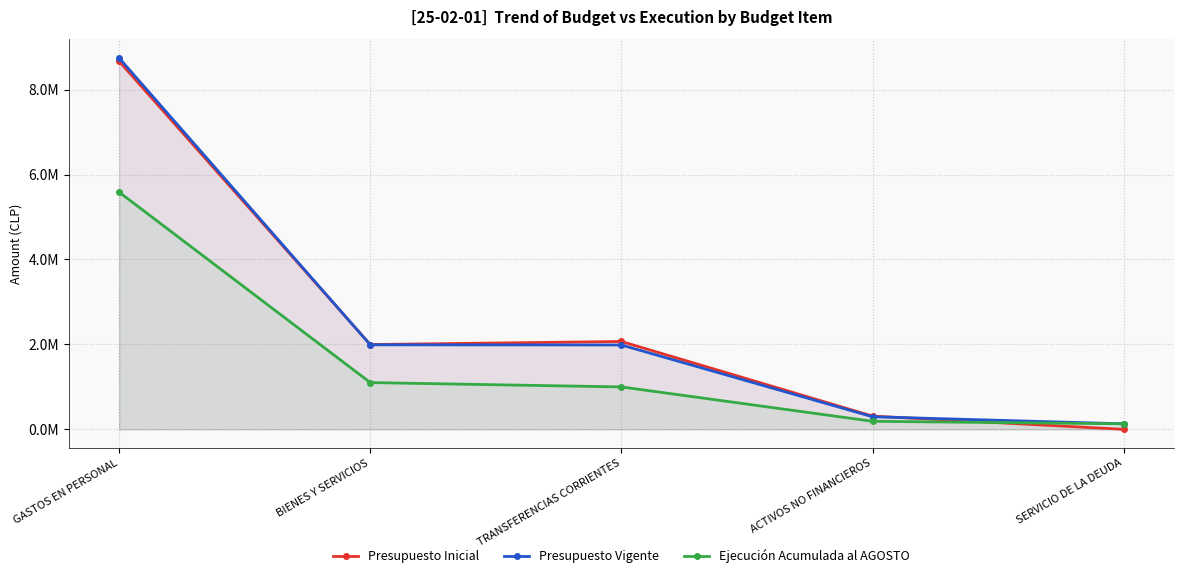

Rank the series by their maximum value, from highest to lowest.

Presupuesto Vigente, Presupuesto Inicial, Ejecución Acumulada al AGOSTO